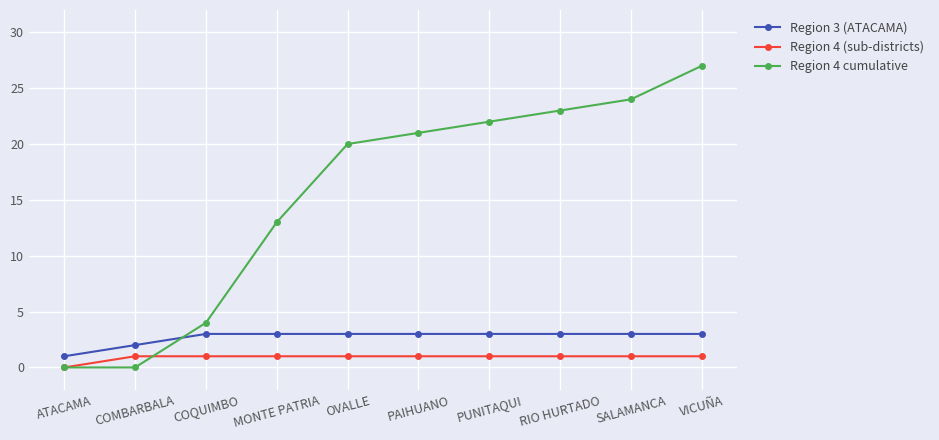

Which series changed the most between OVALLE and SALAMANCA?

Region 4 cumulative